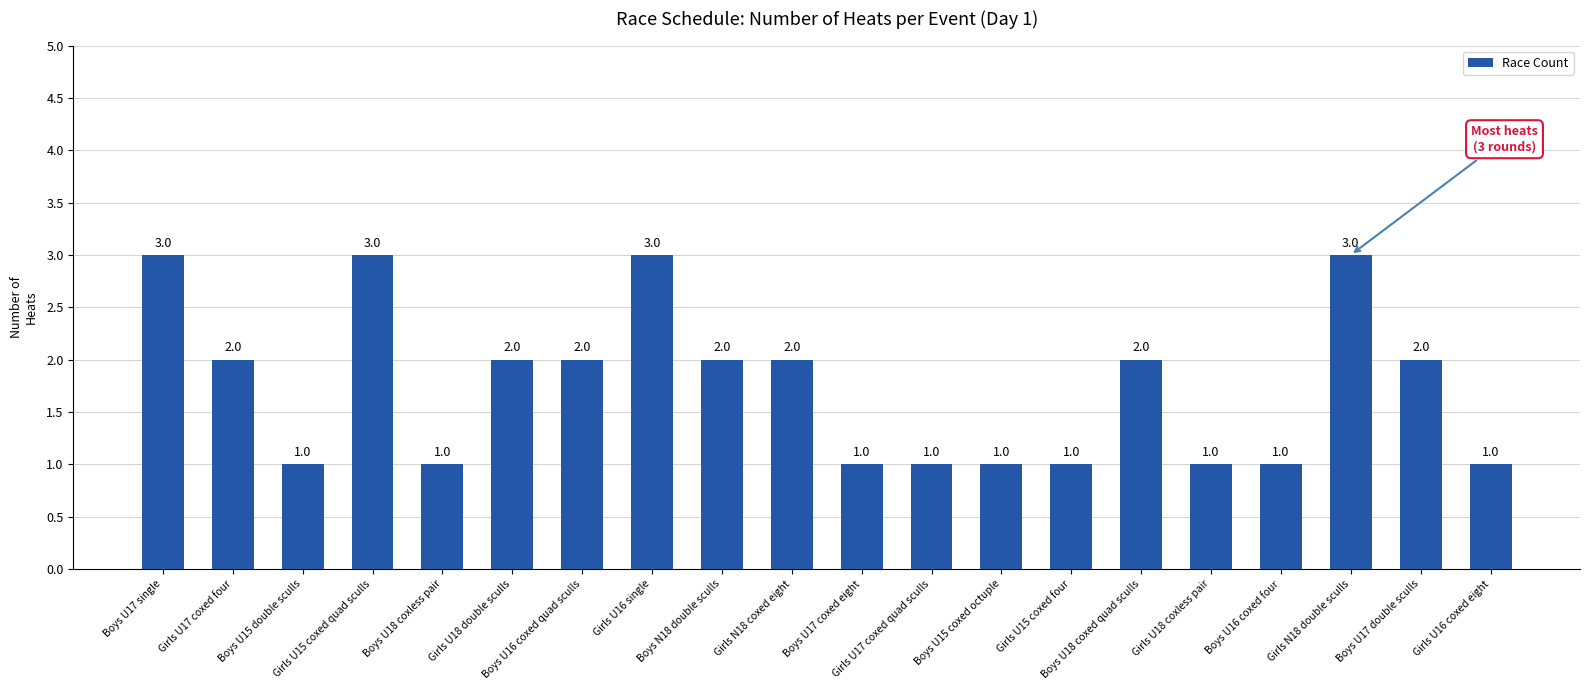

Between Girls U17 coxed four and Boys U17 single, which is larger?

Boys U17 single